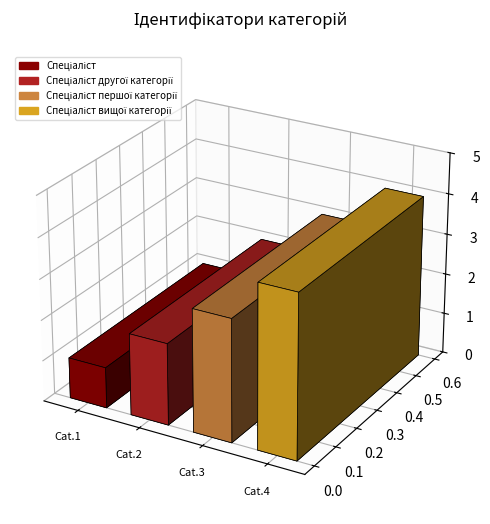

Reading right to left, transcribe all the data shown in this chart.

4	3	2	1